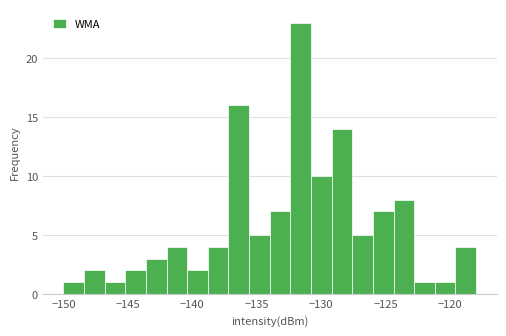

Read against the x-axis, roughly where is the centre of the tallest bar?

-131.5